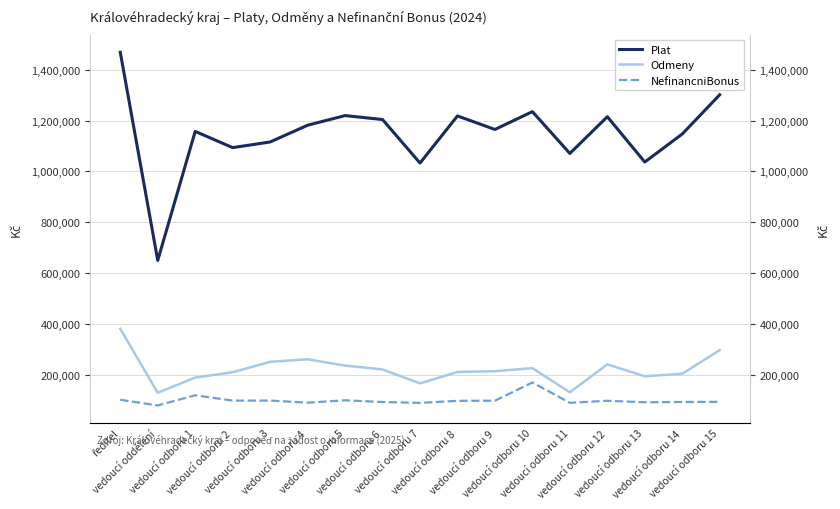

Reading right to left, what are all the values shown in this chart?

Plat: vedoucí odboru 15=1301674	vedoucí odboru 14=1147107	vedoucí odboru 13=1036845	vedoucí odboru 12=1215198	vedoucí odboru 11=1070571	vedoucí odboru 10=1235168	vedoucí odboru 9=1165023	vedoucí odboru 8=1218325	vedoucí odboru 7=1032845	vedoucí odboru 6=1204157	vedoucí odboru 5=1219660	vedoucí odboru 4=1181690	vedoucí odboru 3=1115804	vedoucí odboru 2=1093487	vedoucí odboru 1=1157402	vedoucí oddělení=649399	ředitel=1468927
Odmeny: vedoucí odboru 15=296000	vedoucí odboru 14=203000	vedoucí odboru 13=193000	vedoucí odboru 12=240000	vedoucí odboru 11=130000	vedoucí odboru 10=225000	vedoucí odboru 9=213000	vedoucí odboru 8=210000	vedoucí odboru 7=165000	vedoucí odboru 6=220000	vedoucí odboru 5=235000	vedoucí odboru 4=260000	vedoucí odboru 3=250000	vedoucí odboru 2=209000	vedoucí odboru 1=188000	vedoucí oddělení=128000	ředitel=380000
NefinancniBonus: vedoucí odboru 15=92438	vedoucí odboru 14=91854	vedoucí odboru 13=90754	vedoucí odboru 12=96510	vedoucí odboru 11=88658	vedoucí odboru 10=168588	vedoucí odboru 9=96914	vedoucí odboru 8=96290	vedoucí odboru 7=88334	vedoucí odboru 6=91670	vedoucí odboru 5=98490	vedoucí odboru 4=89030	vedoucí odboru 3=97354	vedoucí odboru 2=97134	vedoucí odboru 1=118186	vedoucí oddělení=78286	ředitel=100366